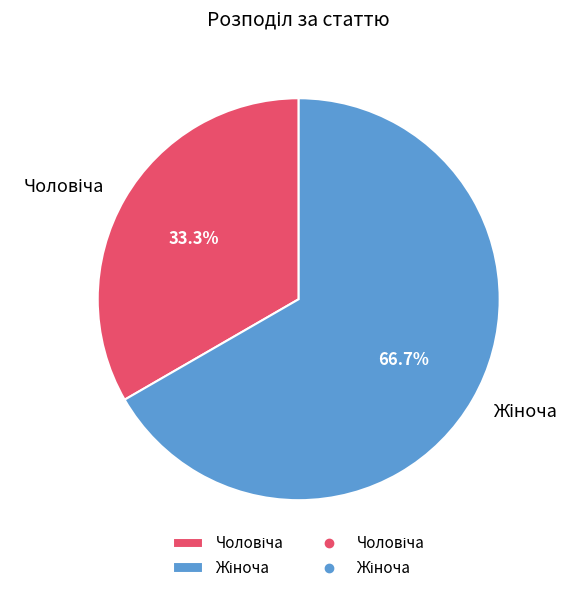

Is there a majority slice in this chart?

Yes